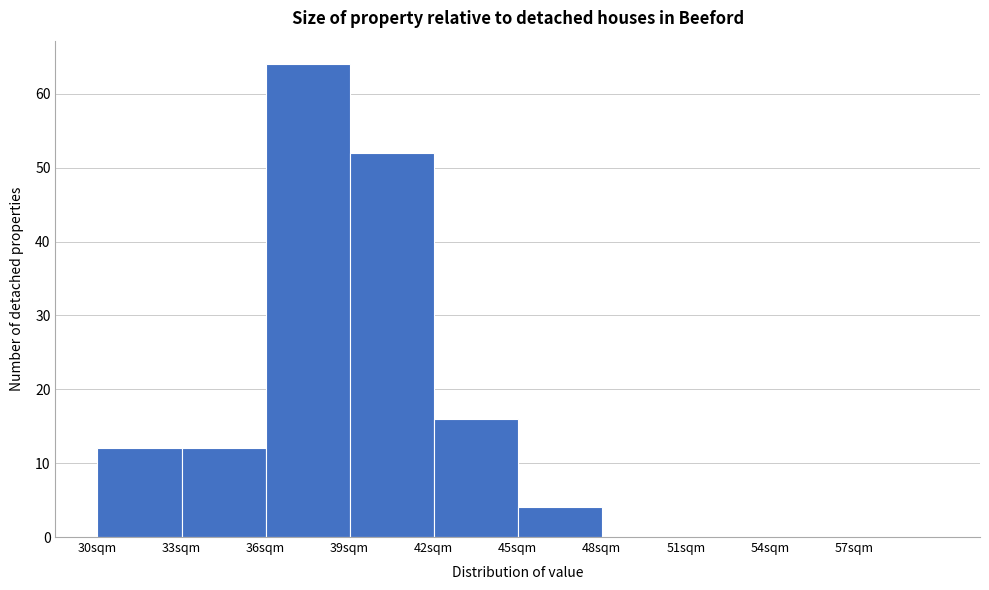

Reading left to right, list every bar in this chart as the range it spans on the x-axis followed by its height. The values are not printed on the chart, so give them approximately, as read against the axis.

30 to 33: 12
33 to 36: 12
36 to 39: 64
39 to 42: 52
42 to 45: 16
45 to 48: 4
48 to 51: 0
51 to 54: 0
54 to 57: 0
57 to 60: 0